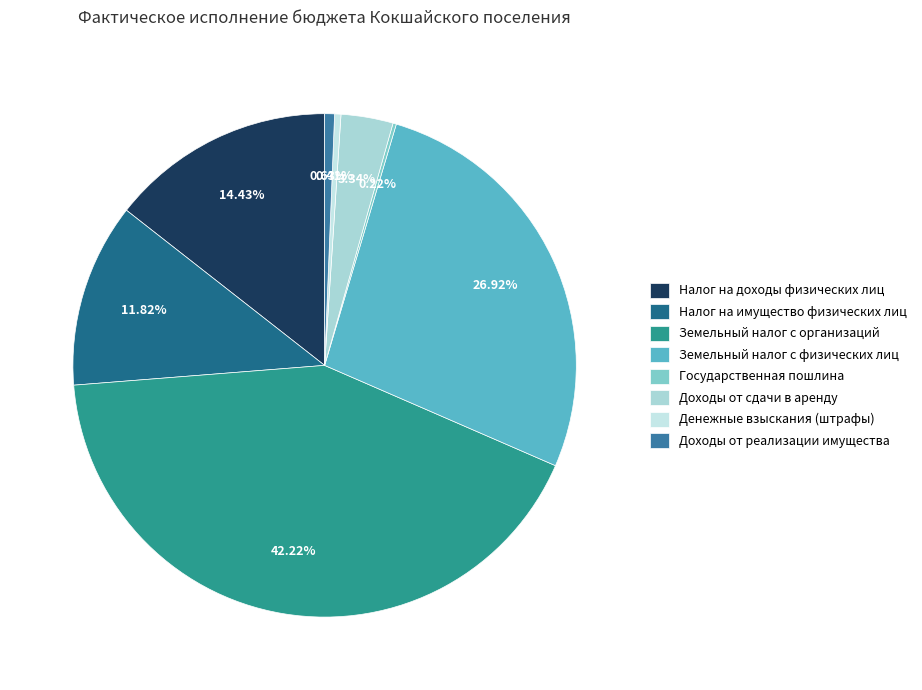

Rank the categories by value from highest to lowest.

Земельный налог с организаций, Земельный налог с физических лиц, Налог на доходы физических лиц, Налог на имущество физических лиц, Доходы от сдачи в аренду, Доходы от реализации имущества, Денежные взыскания (штрафы), Государственная пошлина